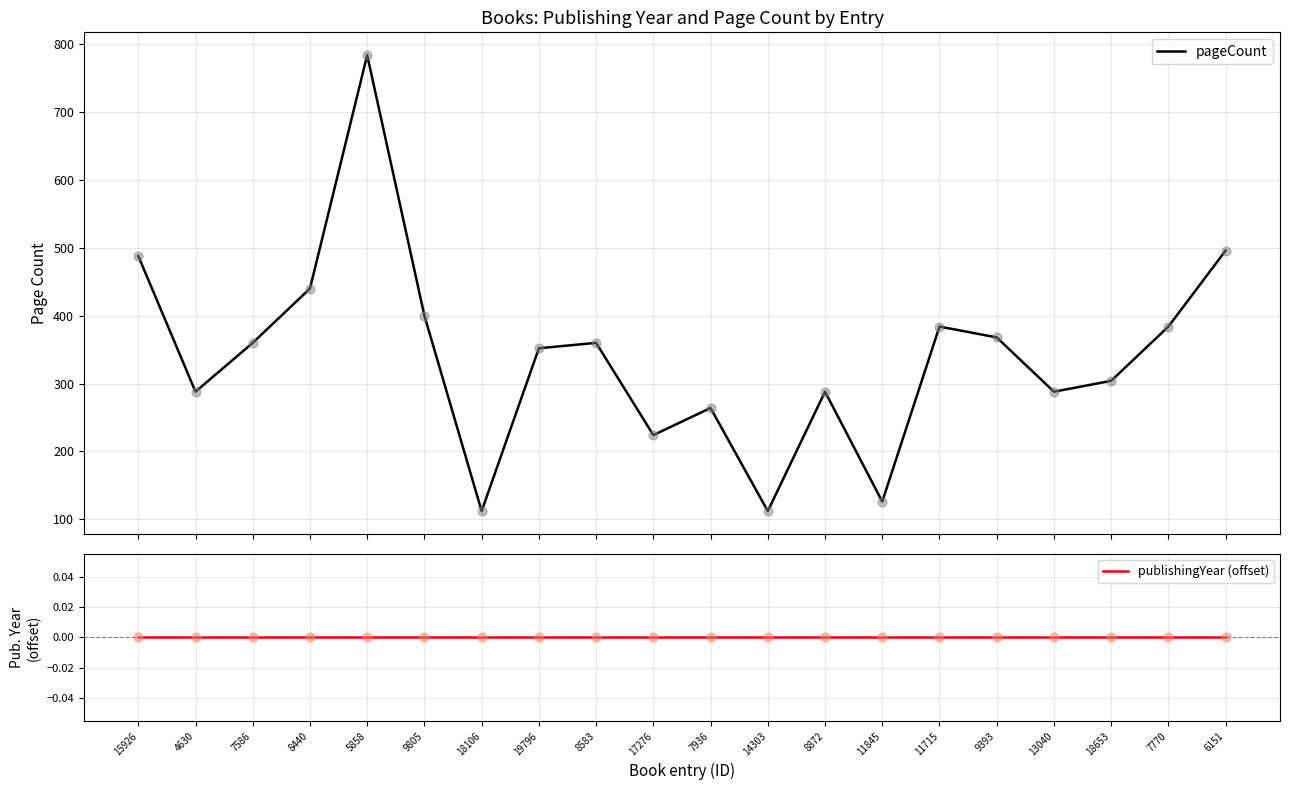

Which series reaches the minimum Y coordinate?

publishingYear (offset)